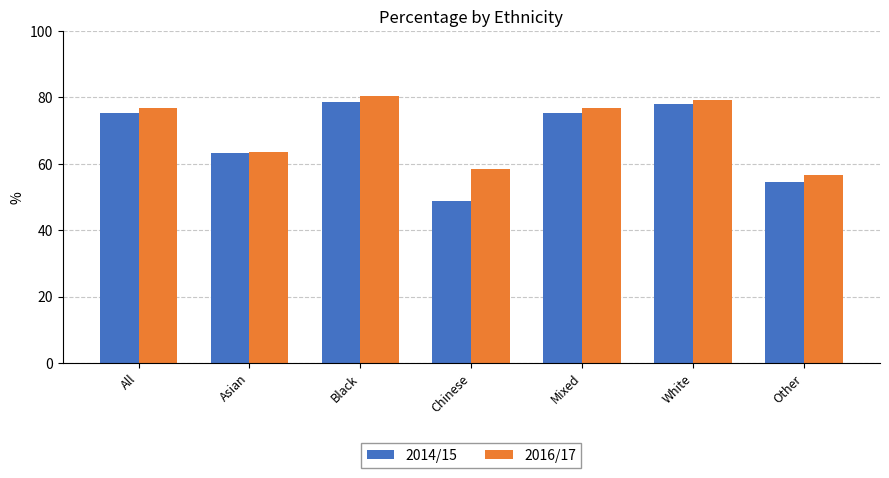

What is the label of the 2nd bar from the right?

White